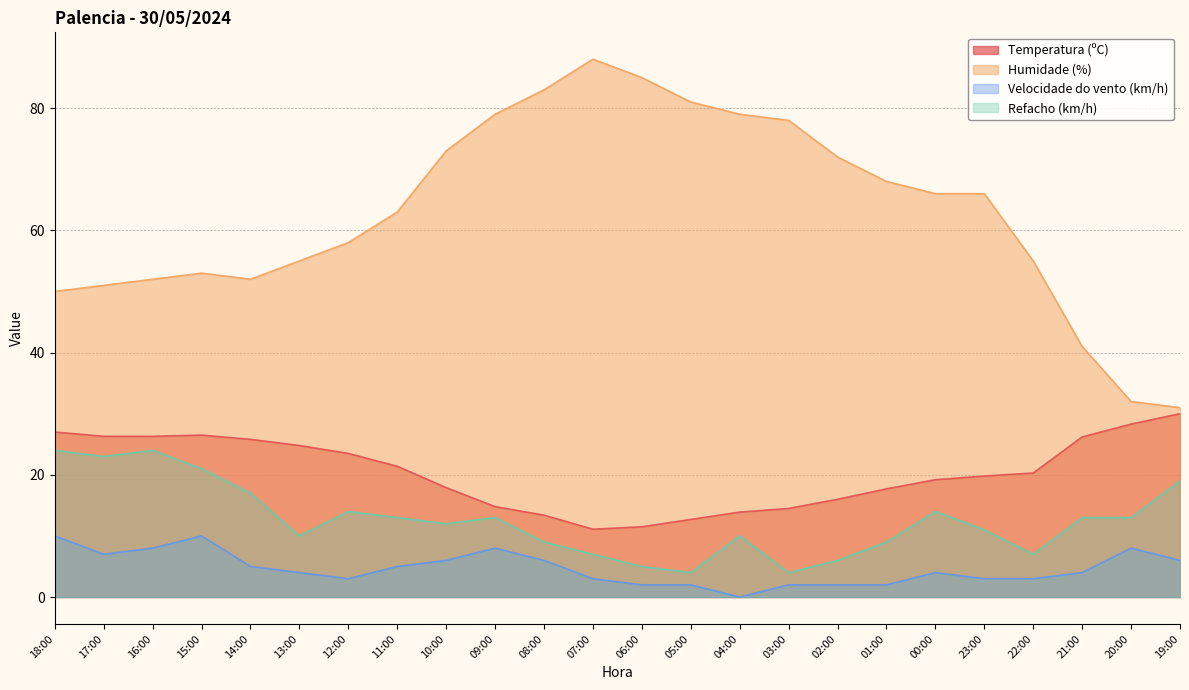

How many interior local valleys does the Temperatura (ºC) series have?

1